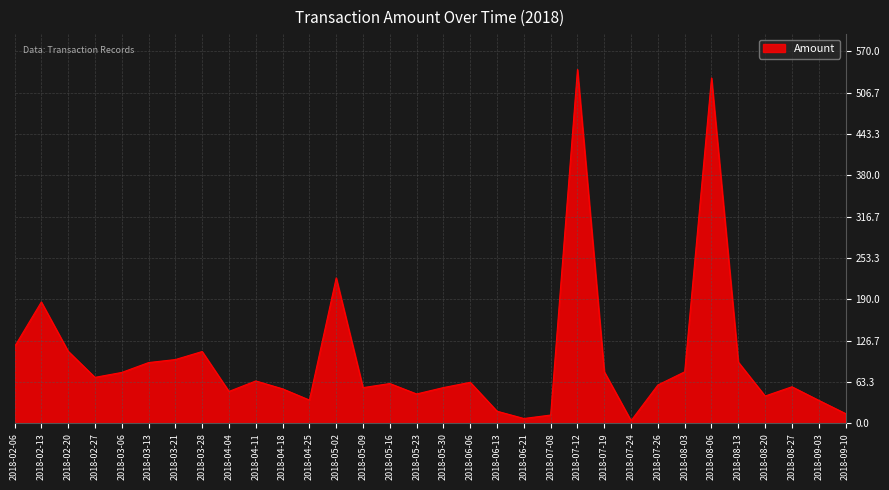

What is the greatest value displayed?

542.3